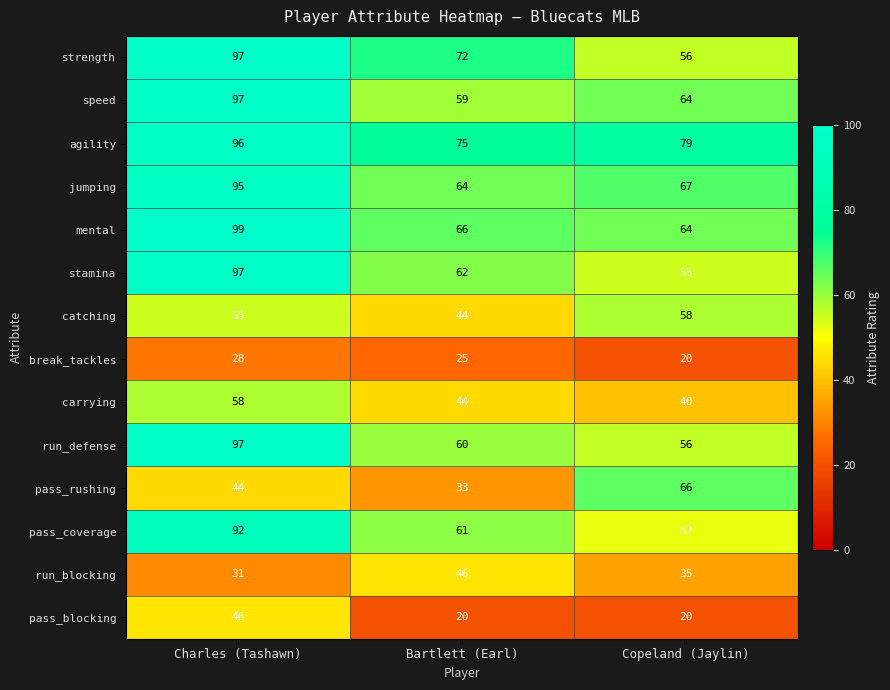

At which label does carrying reach its minimum?

Copeland (Jaylin)